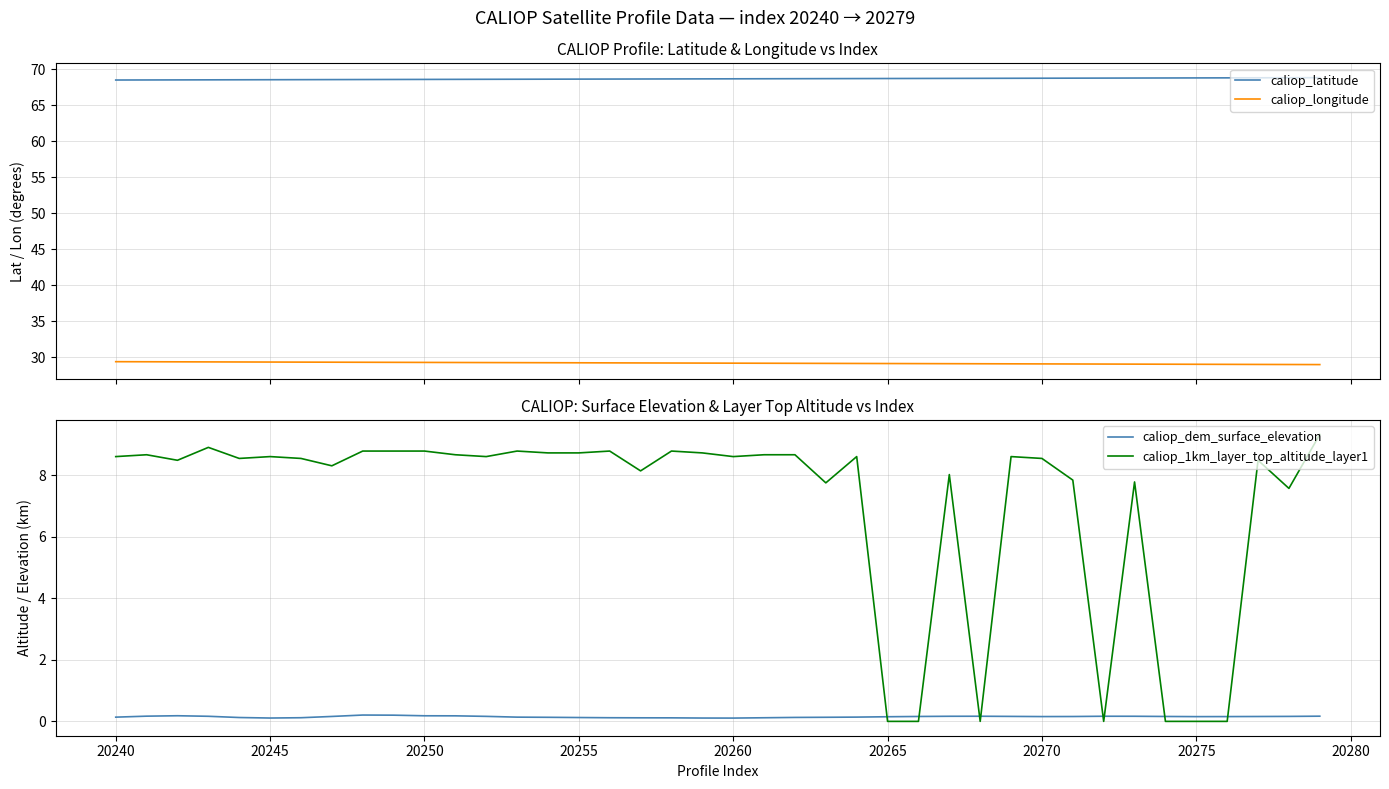

True or false: caliop_longitude and caliop_latitude cross at least once.

False